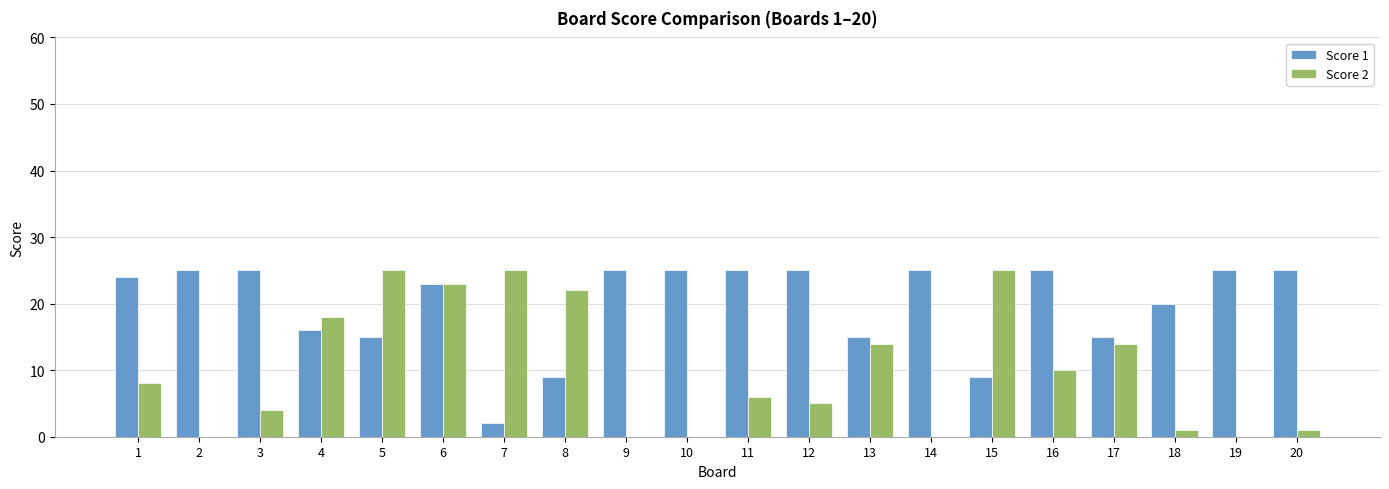

True or false: Score 2 has a value of 0 at 19.

True